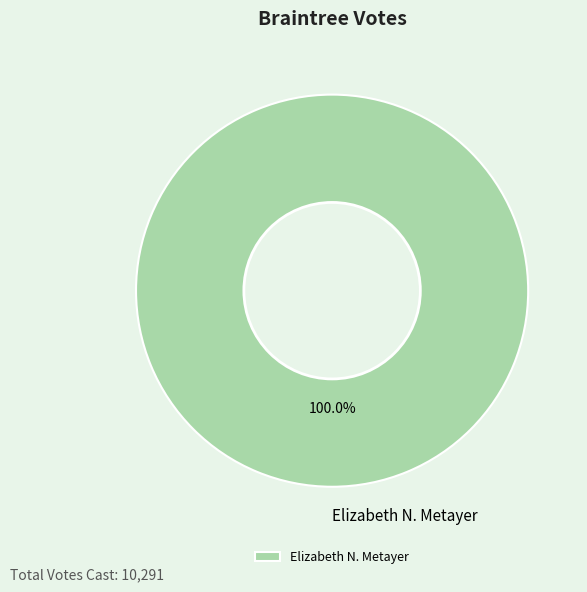

Does Elizabeth N. Metayer represent more than half of the total?

Yes